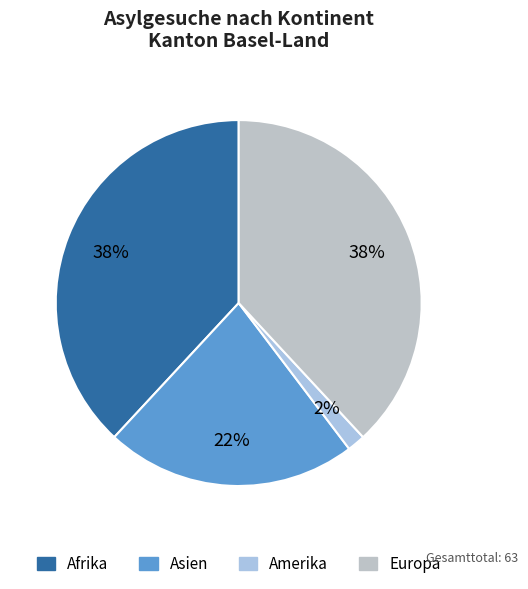

What percentage is the Europa slice, to the nearest percent?

38%